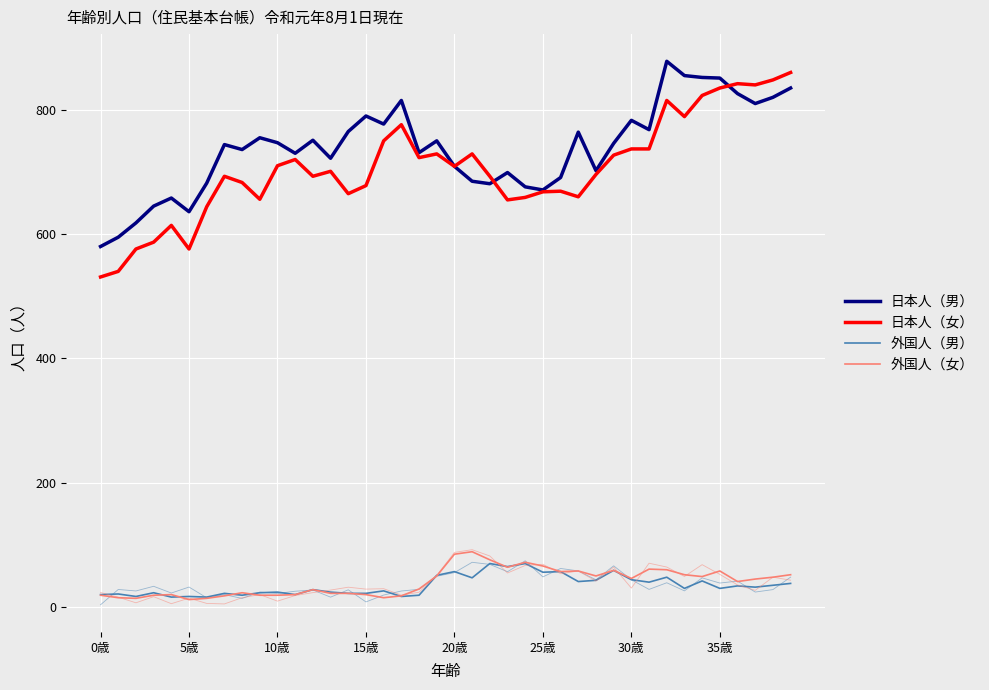

What is the spread (max minus min) of values at 38?

813